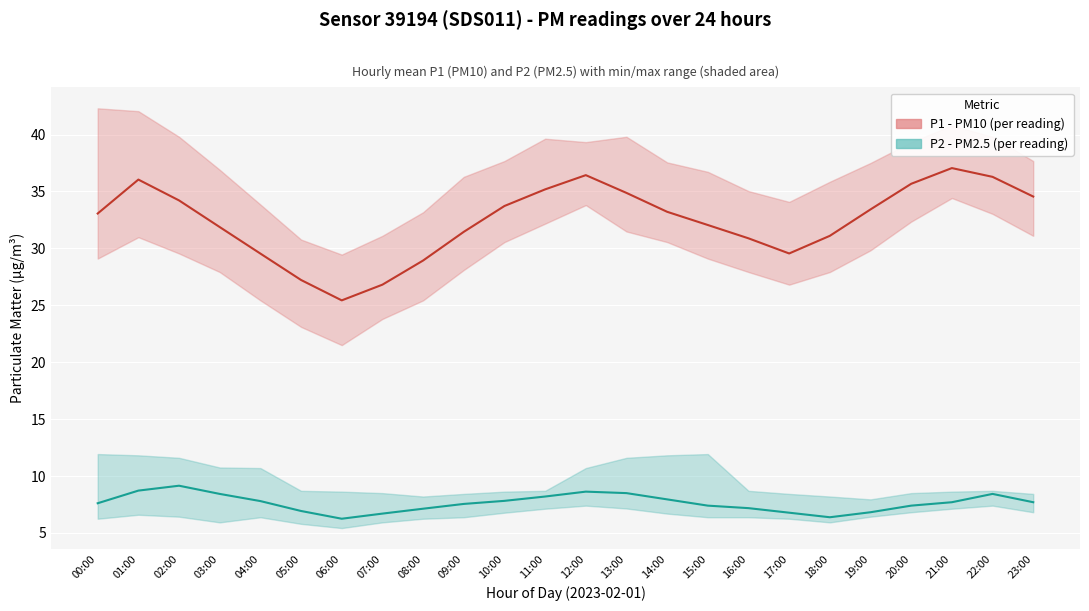

The P2 (PM2.5) series shows 6.9 at 05:00. True or false?

True